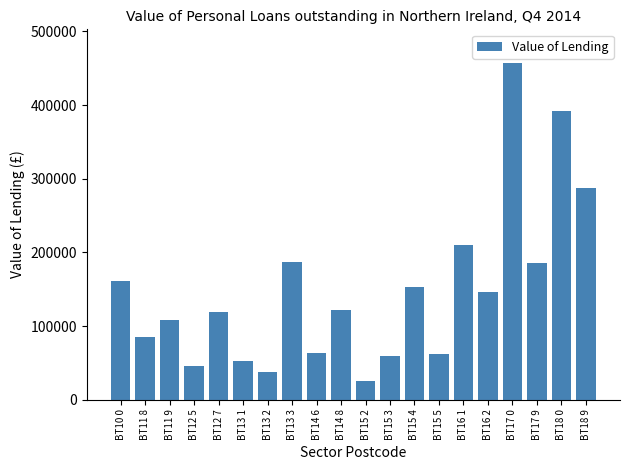

At which category does the chart reach its minimum across all series?

BT15 2